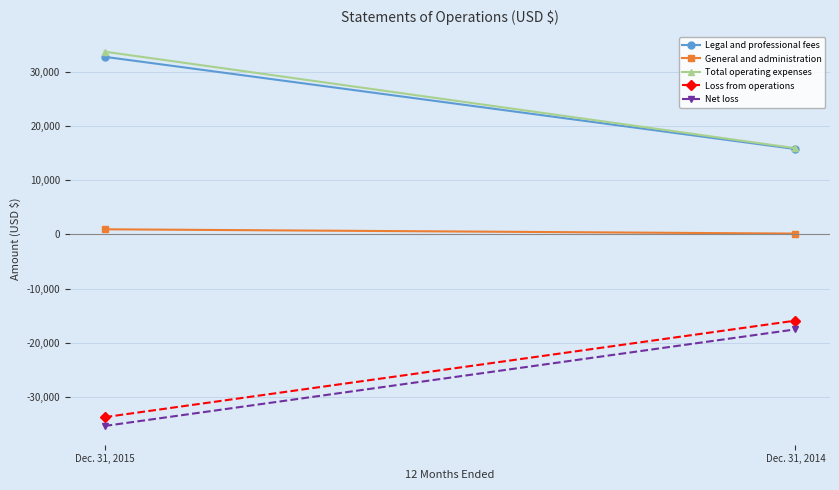

Reading left to right, extract all data points from this chart.

Legal and professional fees: 32819	15775
General and administration: 948	153
Total operating expenses: 33767	15928
Loss from operations: -33767	-15928
Net loss: -35394	-17546